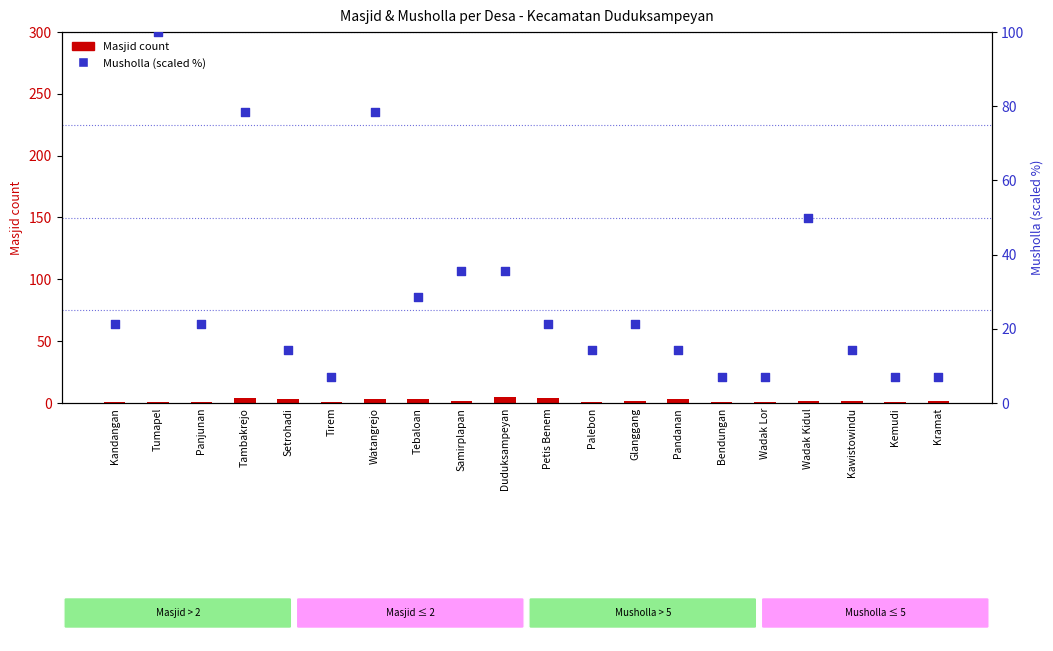

Which series reaches the minimum Y coordinate?

Masjid